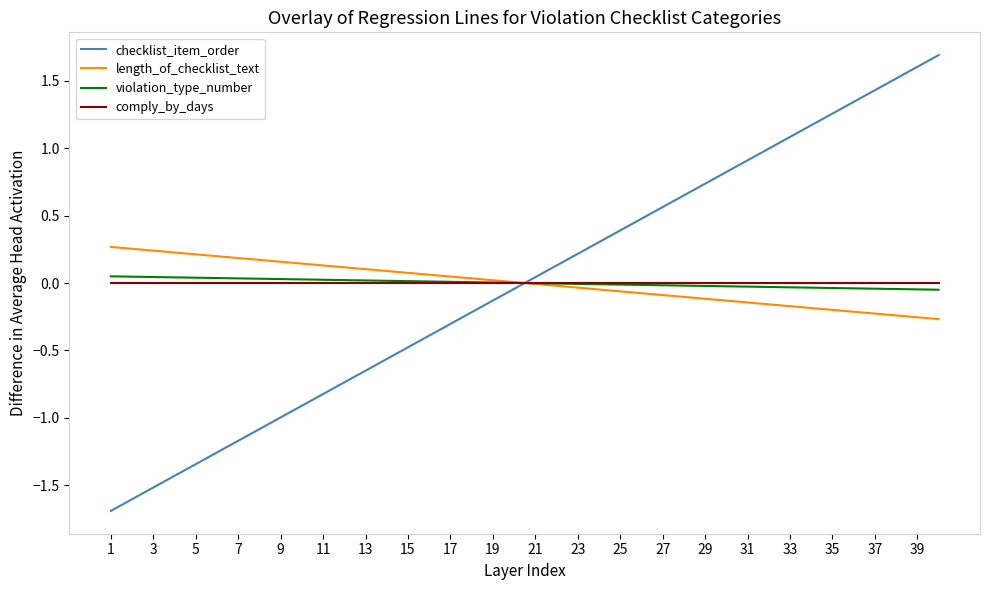

Which series has the widest spread of values?

checklist_item_order